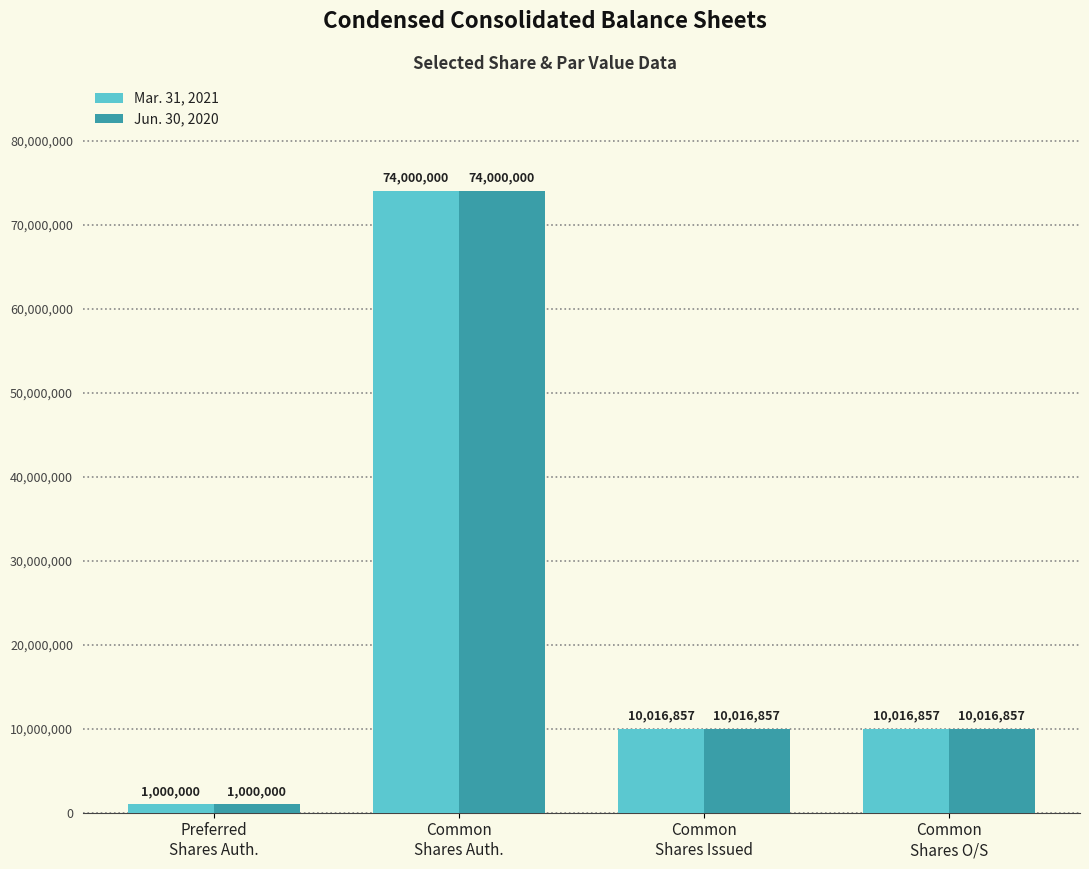

At how many categories does at least one series exceed 1168569?

3